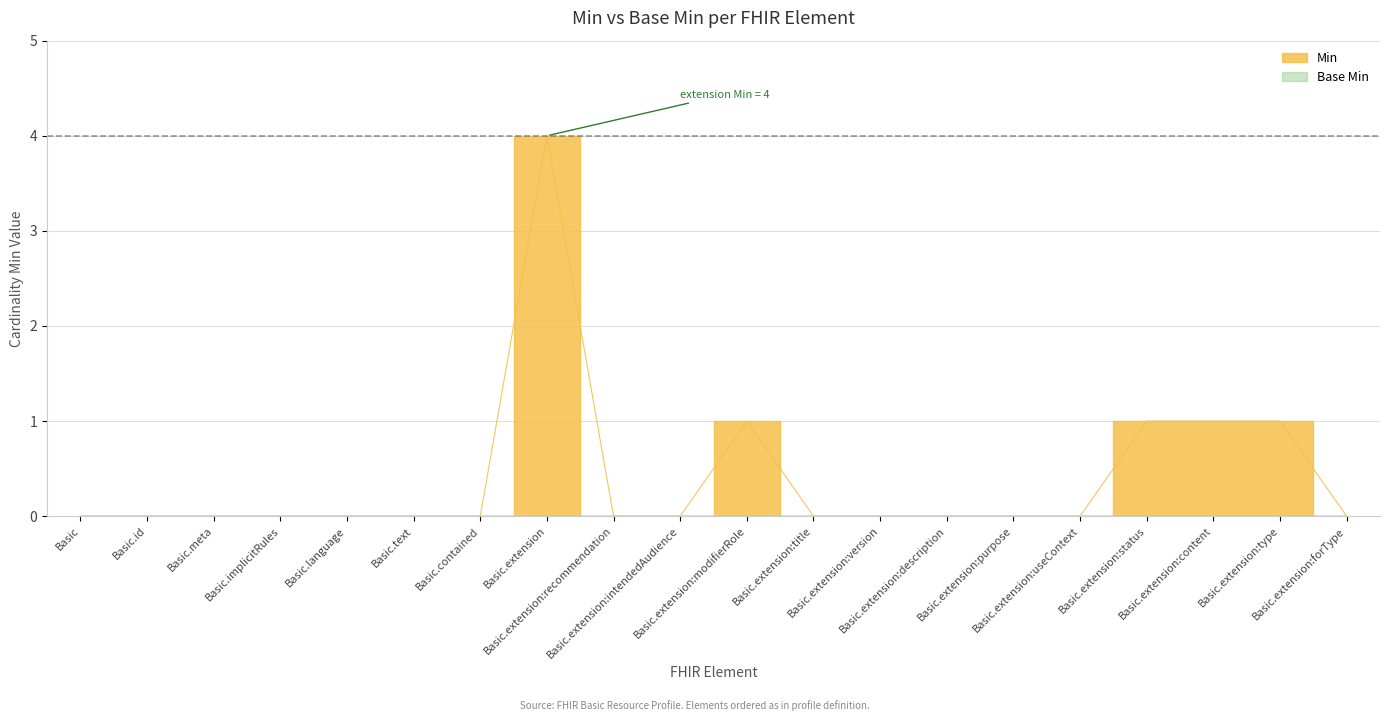

What position from the left is Basic.extension:description?

14